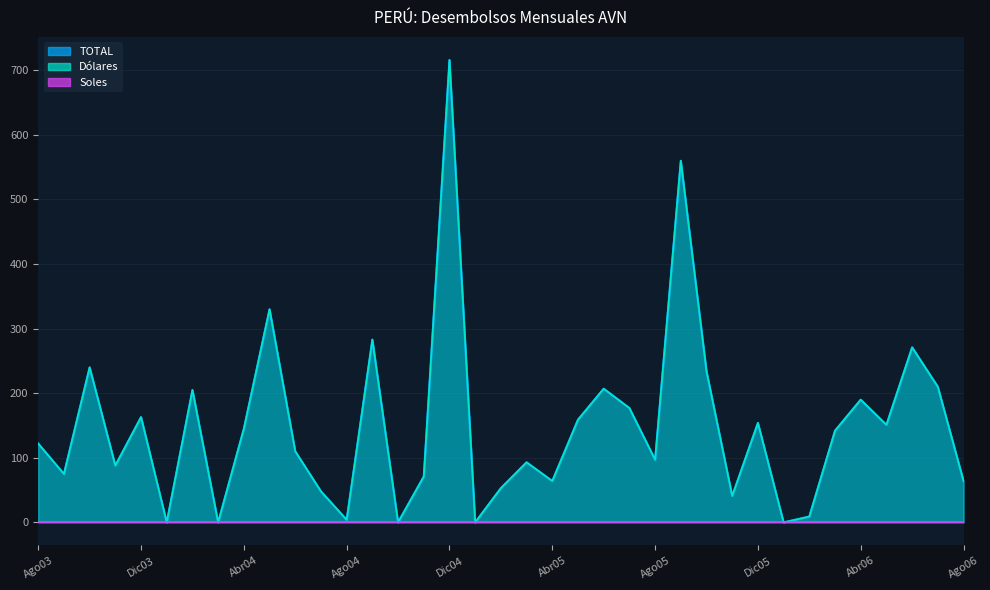

At which category is the sum across all series the highest?

Dic04